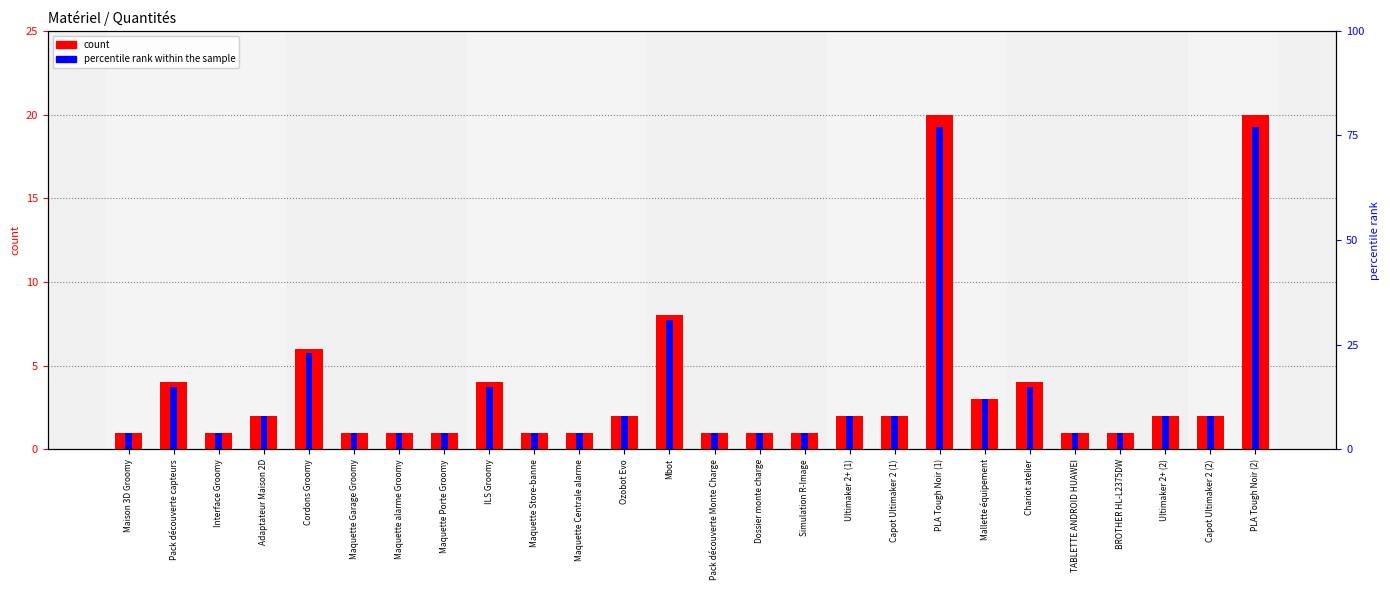

How many groups of bars are there?

26